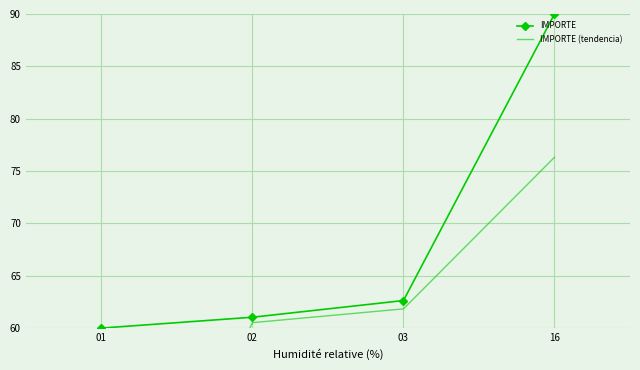

What is the value of the IMPORTE (tendencia) point at the 2nd from the left?

60.5